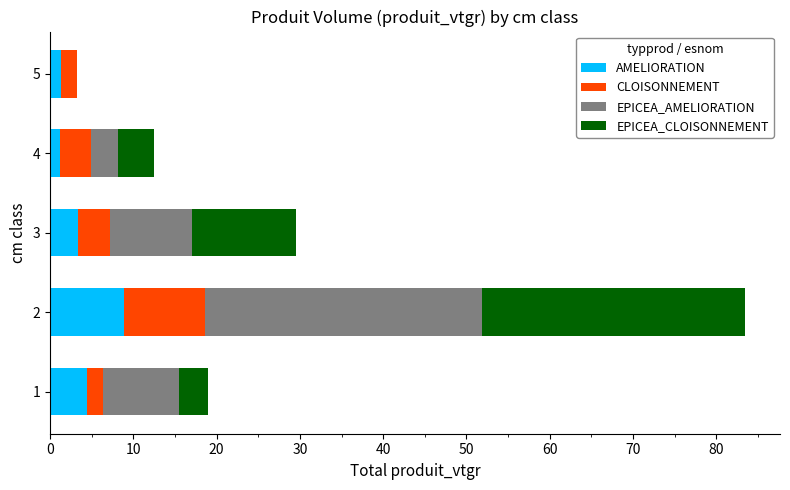

What is the total value across all series at 1?

19.0